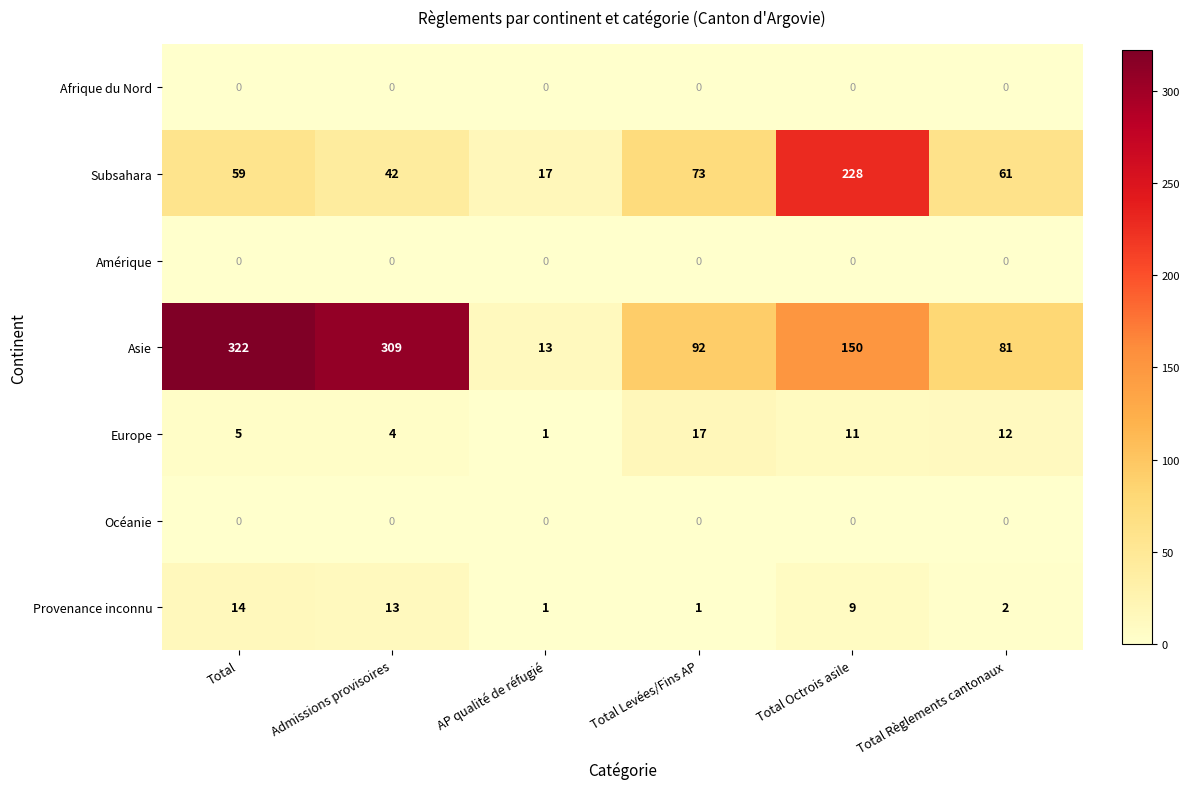

At how many categories does at least one series exceed 290?

2